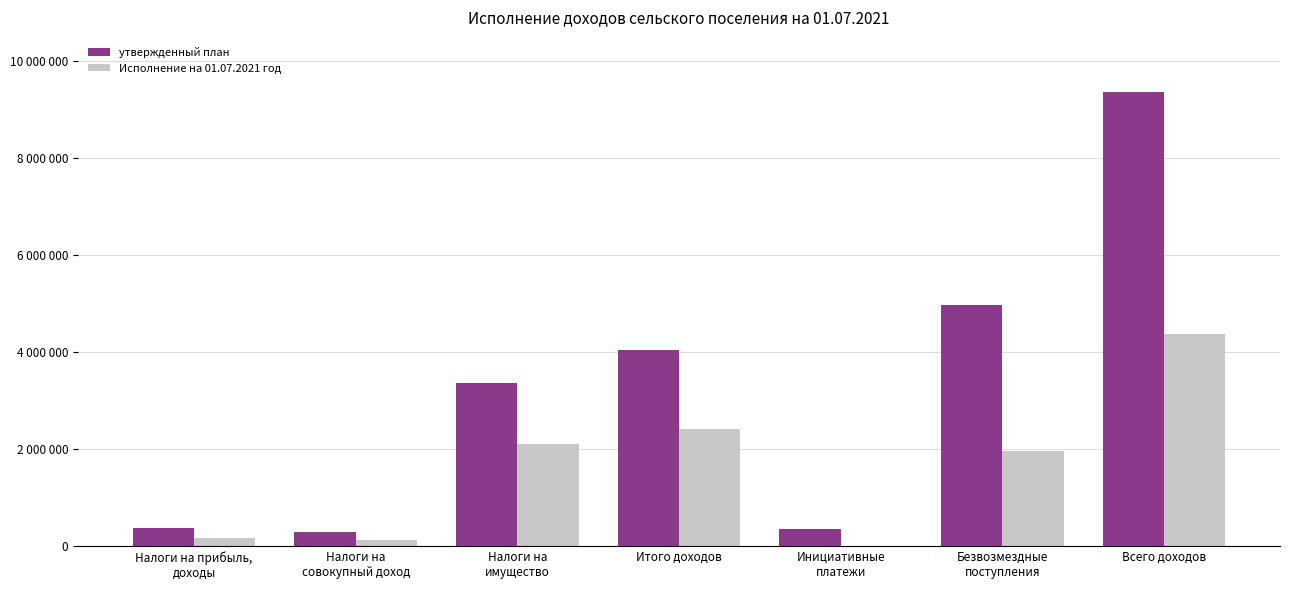

Does the chart contain stacked bars?

No